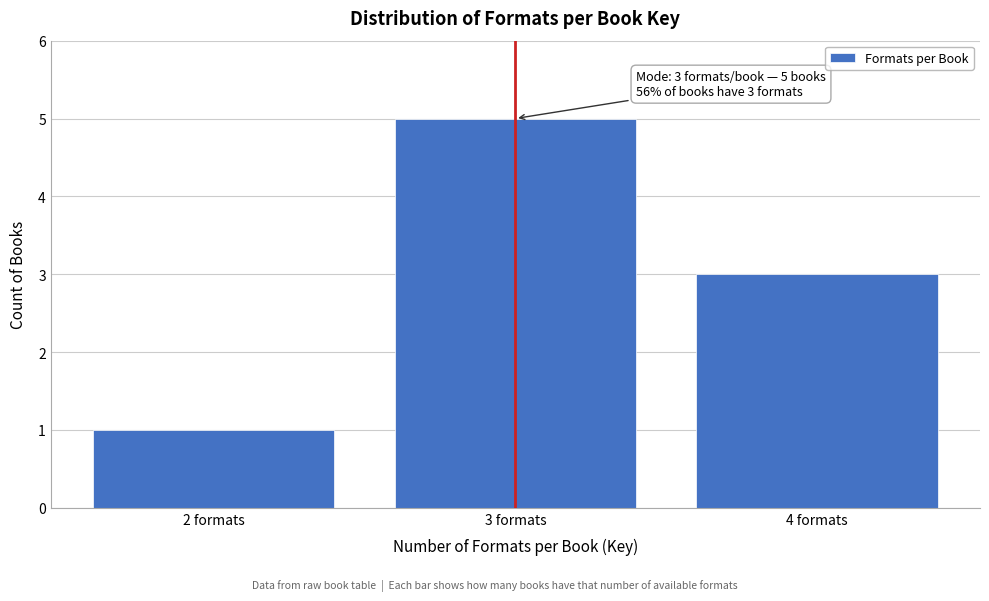

Reading left to right, what are all the values shown in this chart?

1	5	3